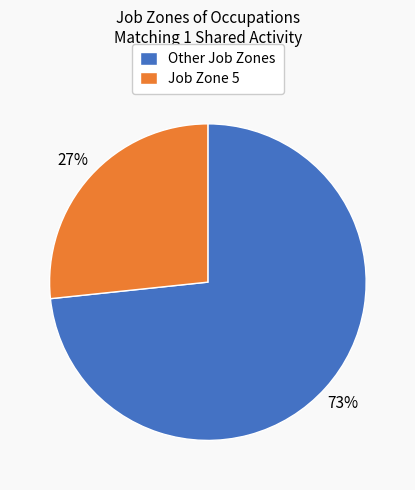

To the nearest percent, what is the average slice percentage?

50%